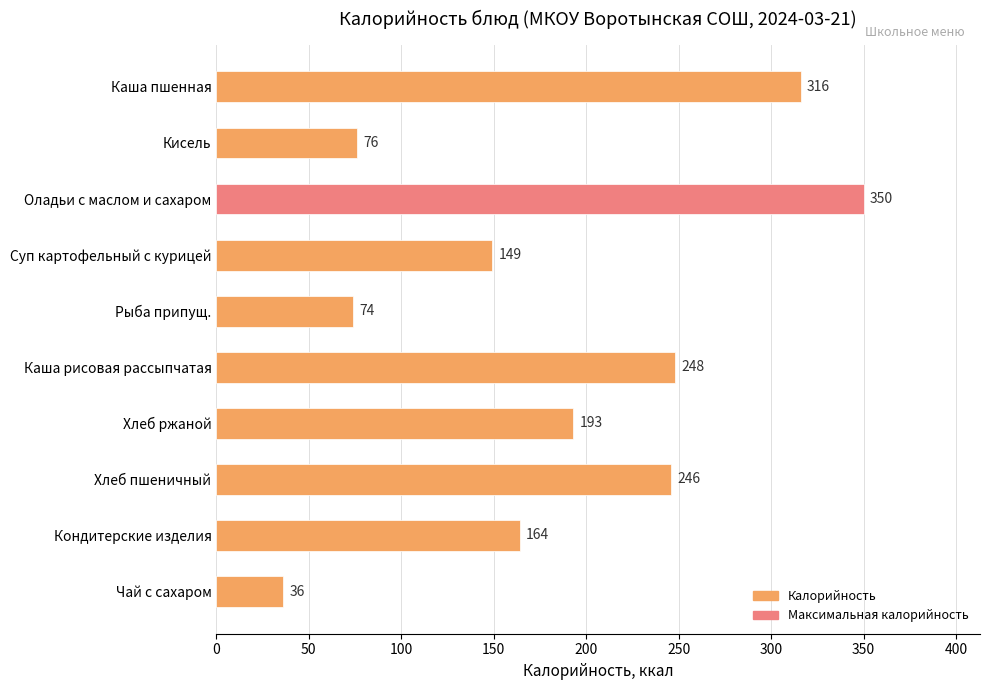

What is the minimum value shown in the chart?

36